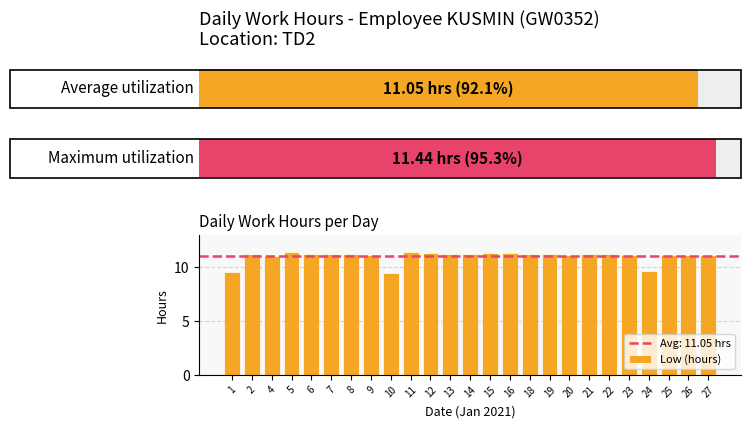

What is the minimum value shown in the chart?

9.4